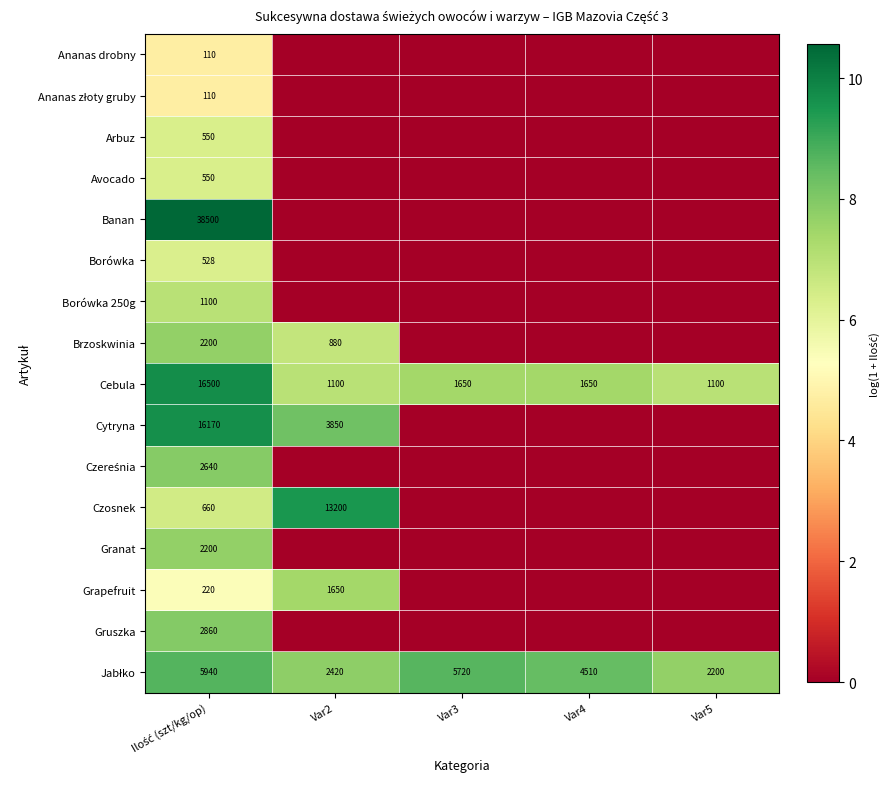

Which category has the highest value across all series?

Ilość (szt/kg/op)